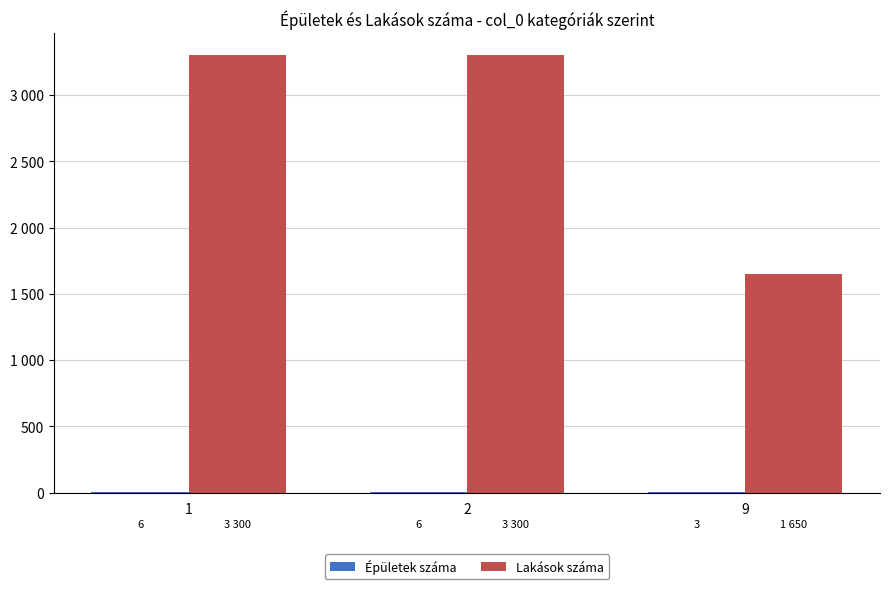

What is the value of the Lakások száma bar at the 3rd from the left?

1650